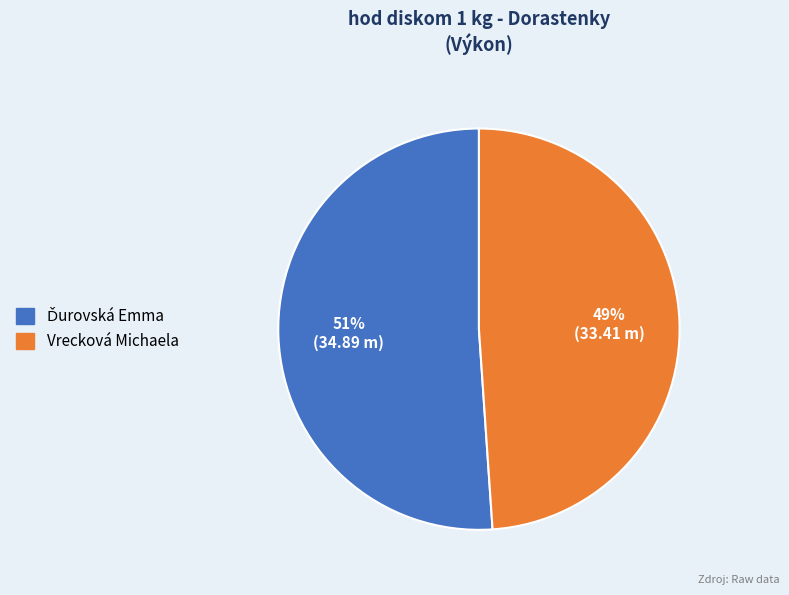

What percentage is the Vrecková Michaela slice, to the nearest percent?

49%